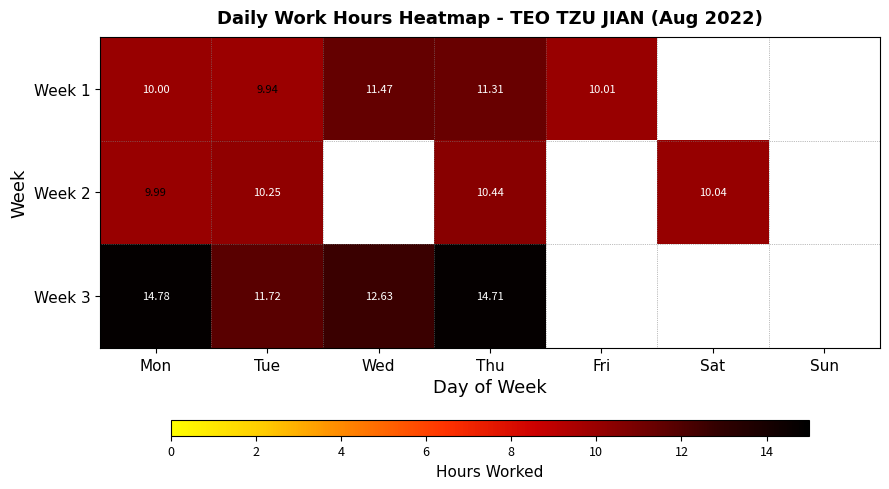

The value of Week 2 at Thu is 4.6. True or false?

False